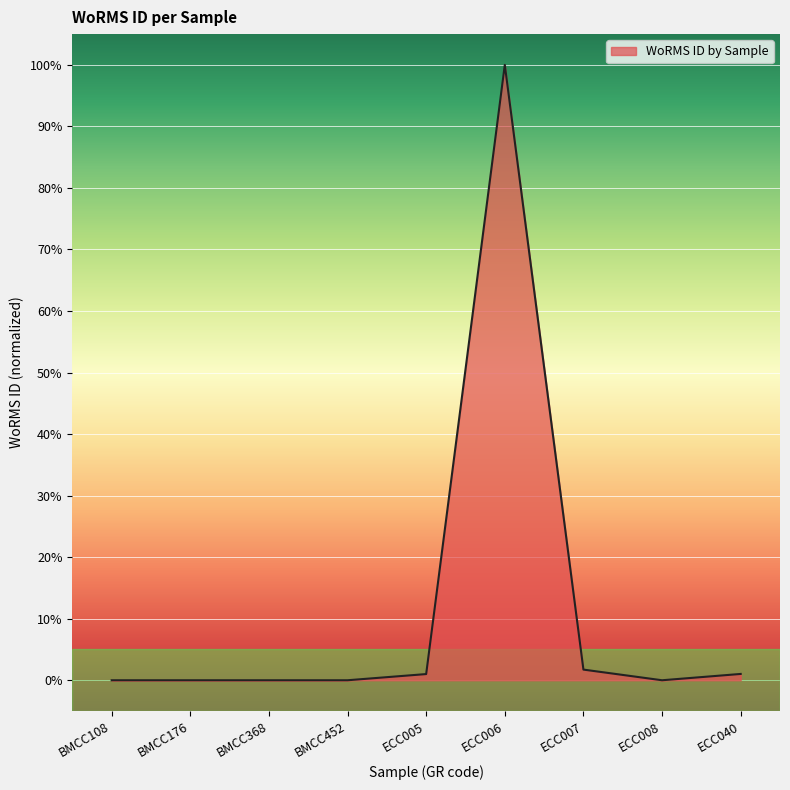

At which category does the chart reach its peak across all series?

ECC006